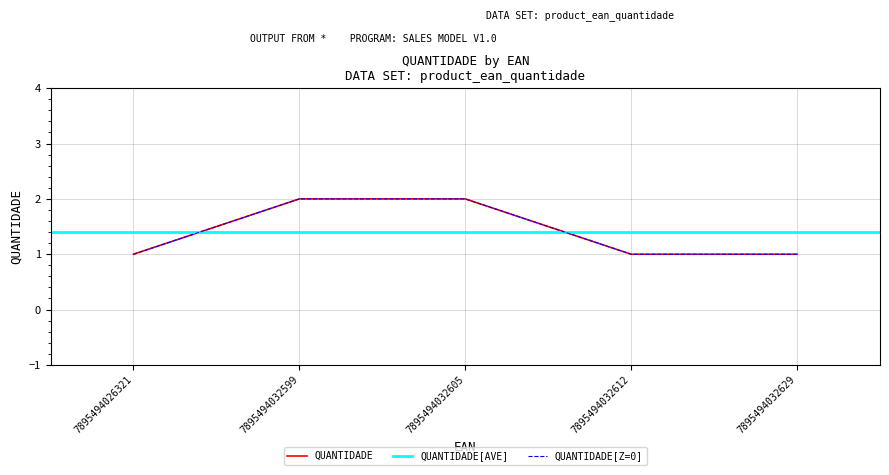

How many categories are shown in the chart?

5